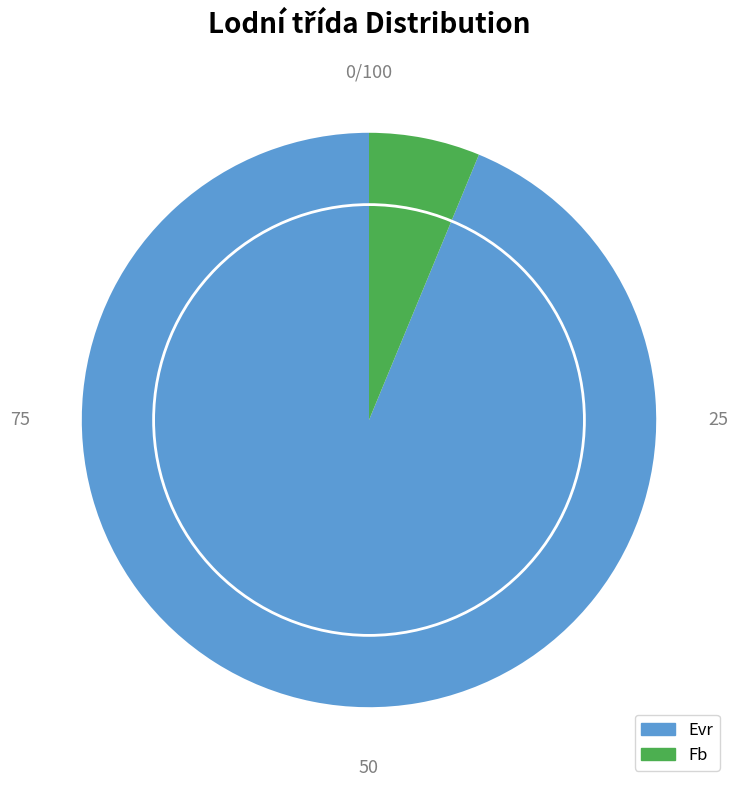

What is the majority slice?

Evr